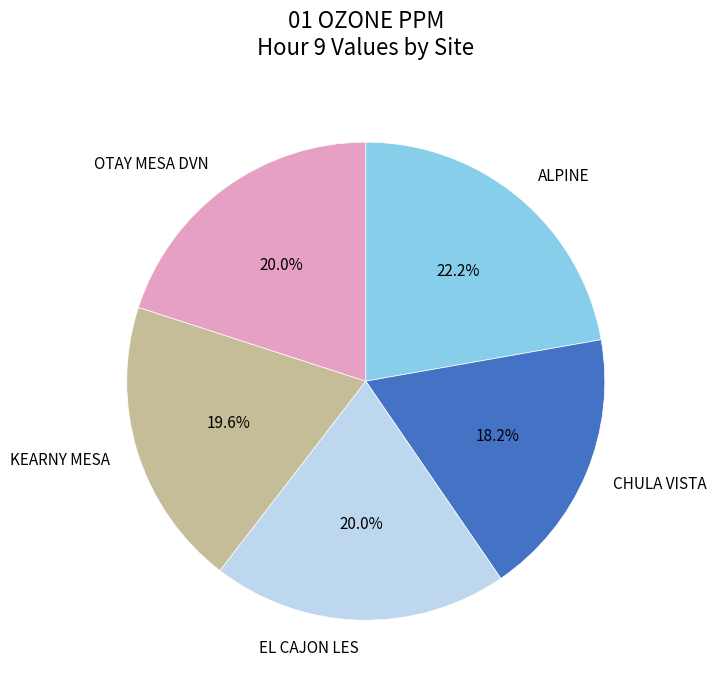

Is it true that KEARNY MESA is 25% of the pie?

False